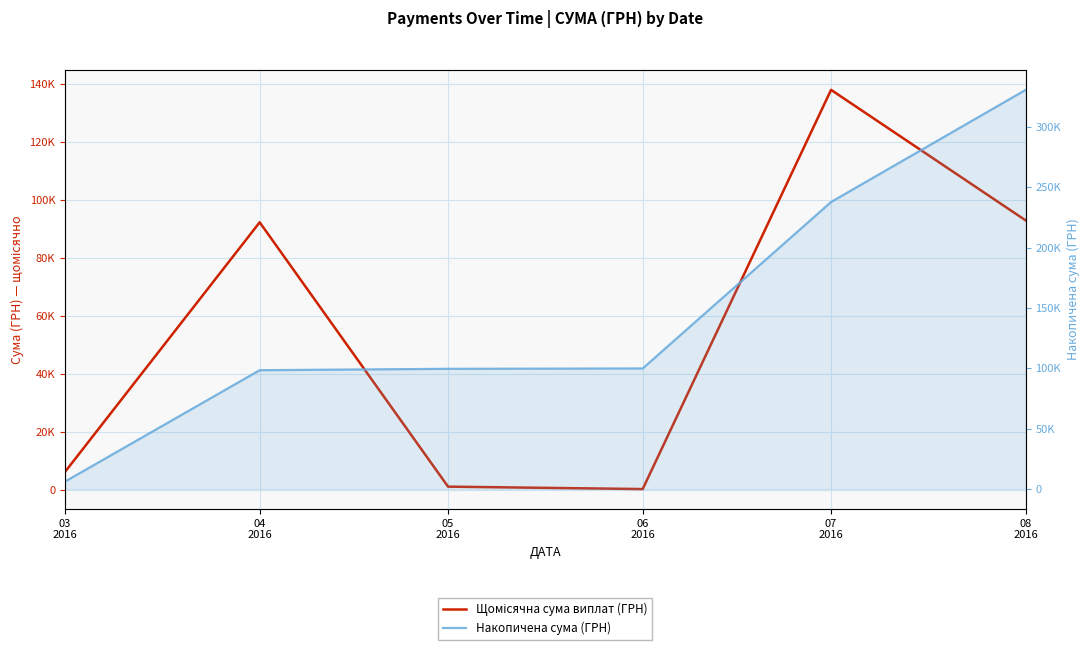

How many data points in Щомісячна сума виплат (ГРН) are above 92212?

3